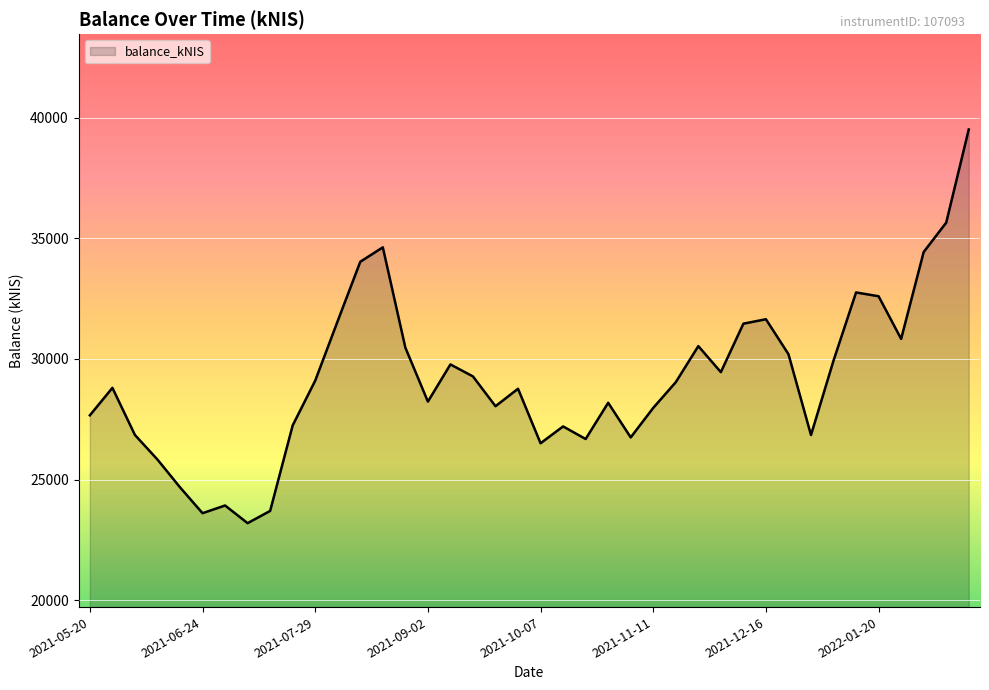

What is the smallest value displayed?

23194.6